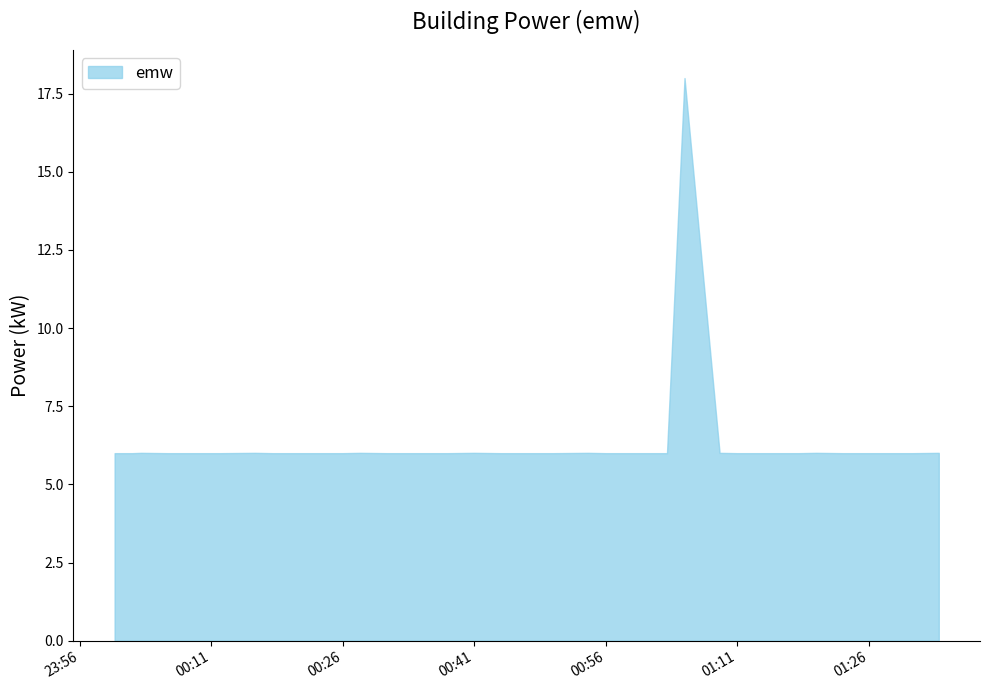

What is the maximum value shown in the chart?

18.0